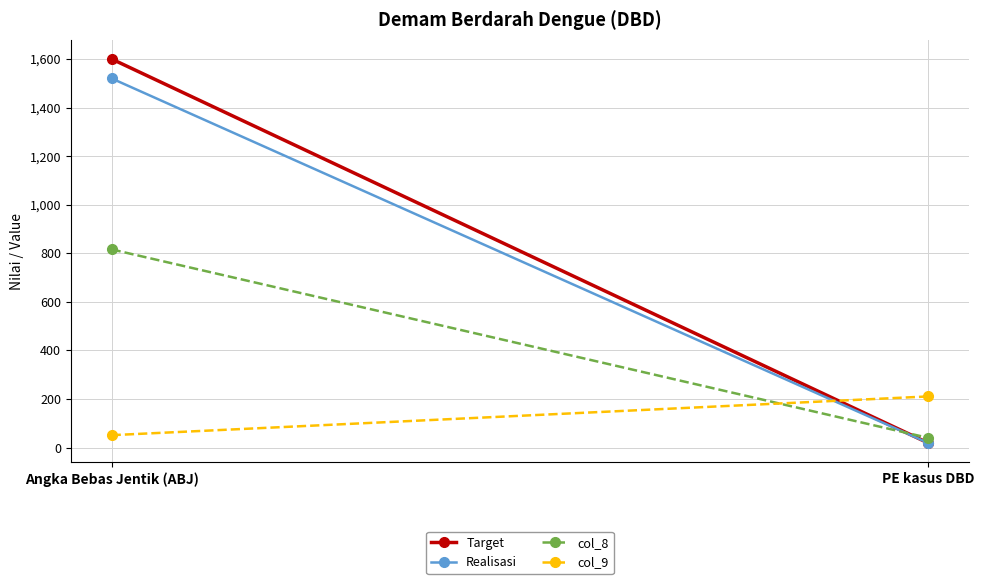

What is the label of the 2nd point from the right?

Angka Bebas Jentik (ABJ)